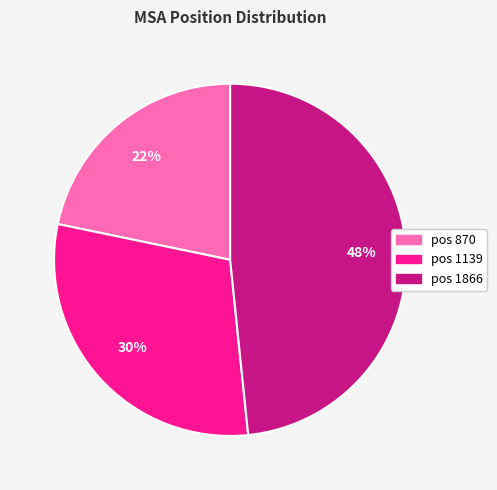

Is there a majority slice in this chart?

No